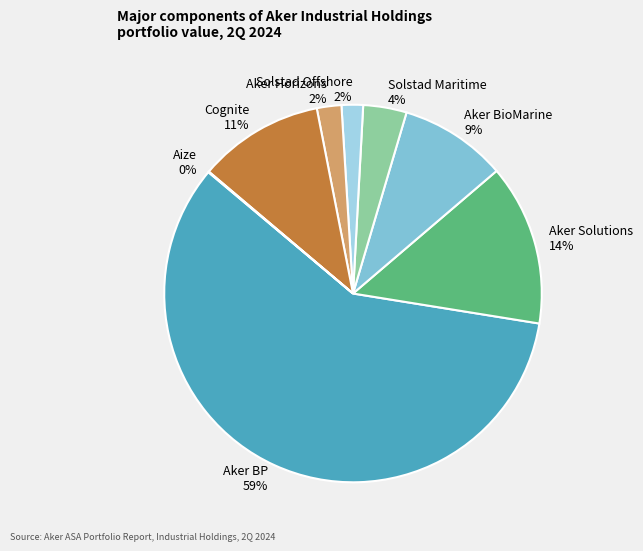

To the nearest percent, what is the average slice percentage?

12%